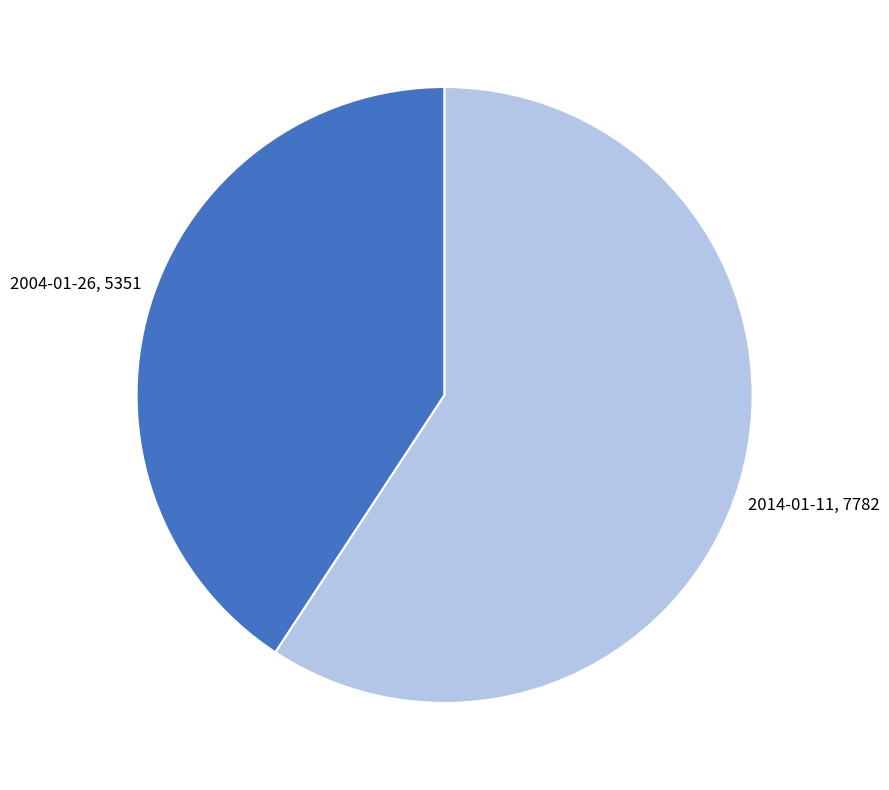

Does any single category account for the majority?

Yes